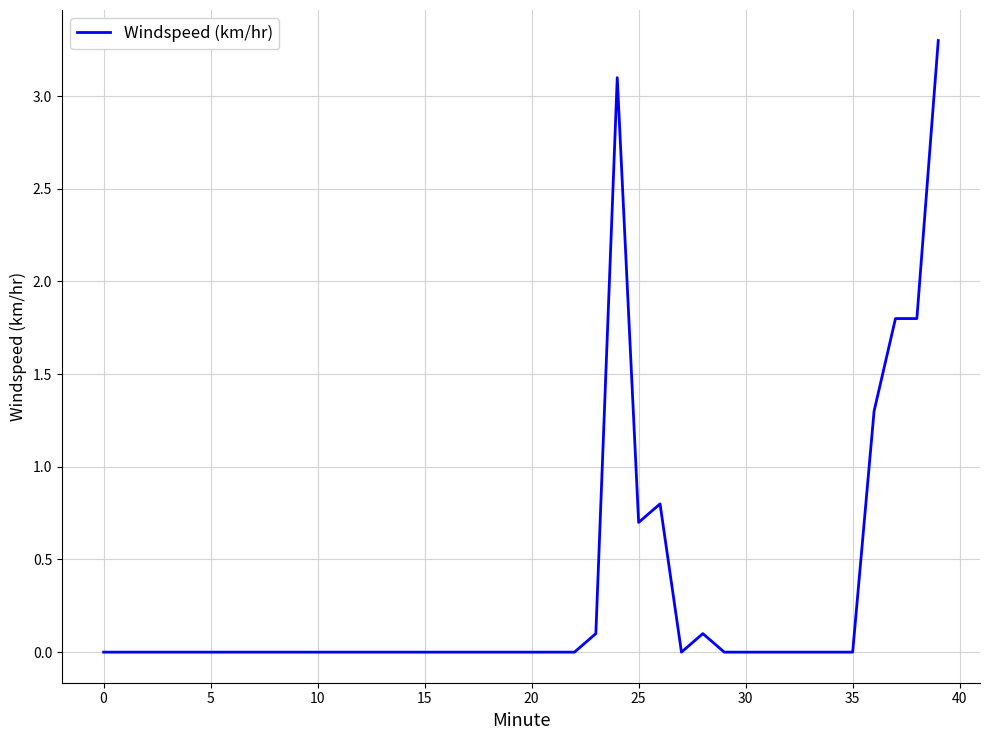

What is the average value?

0.3